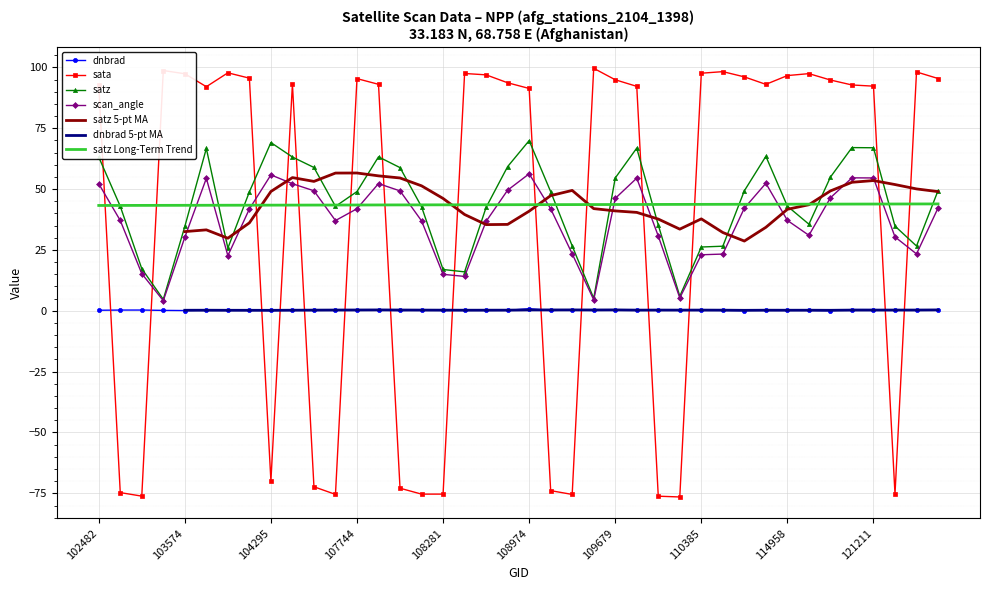

In scan_angle, how many points are higher than both neighbors (excluding endpoints)?

7